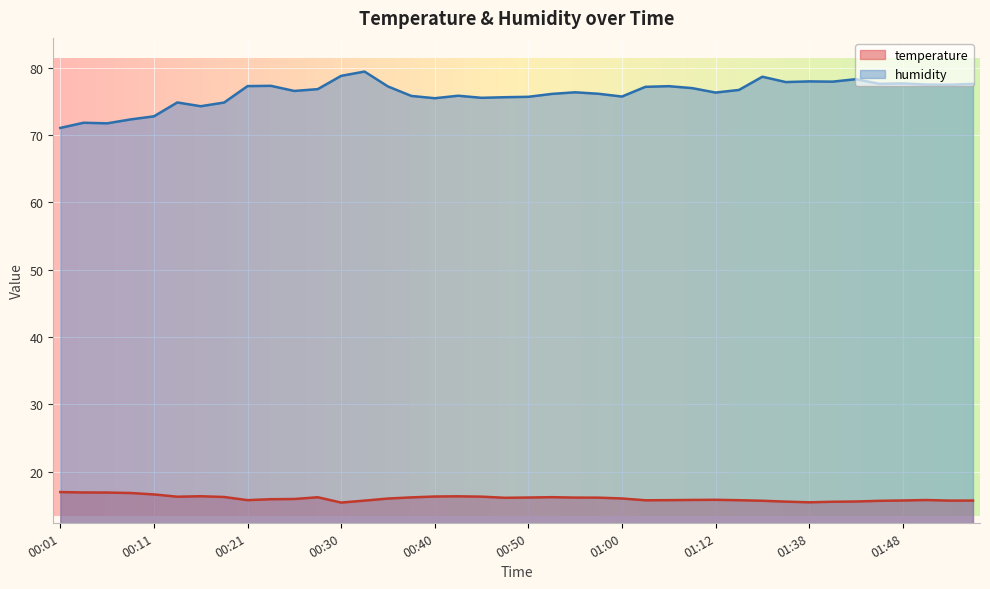

What are all the series names shown in the legend?

temperature, humidity